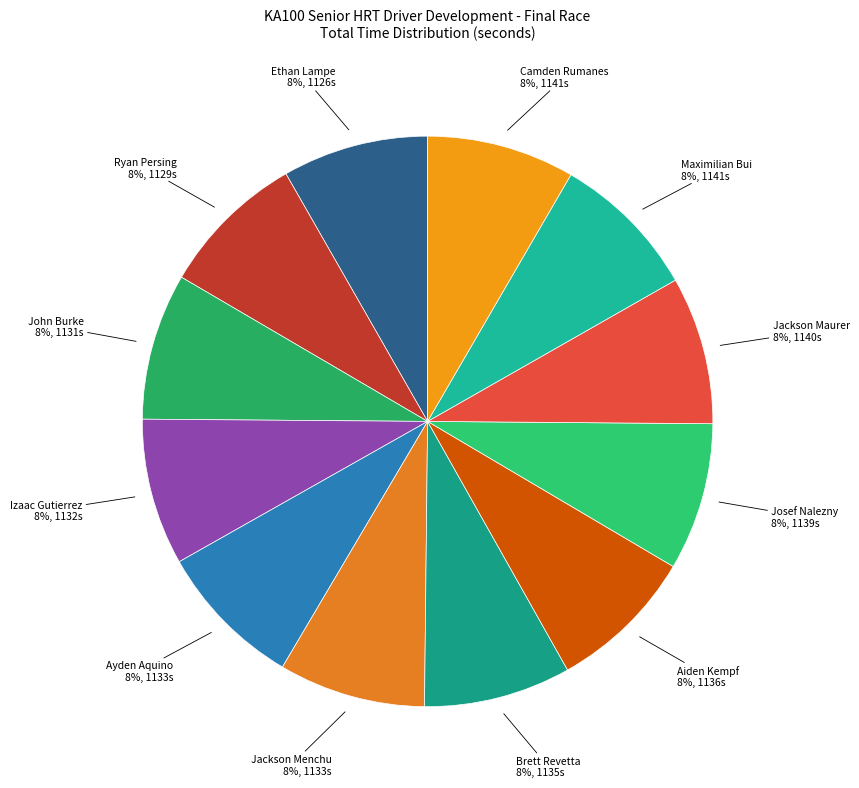

Approximately how many times larger is the value at Ayden Aquino compared to Maximilian Bui?

1.0